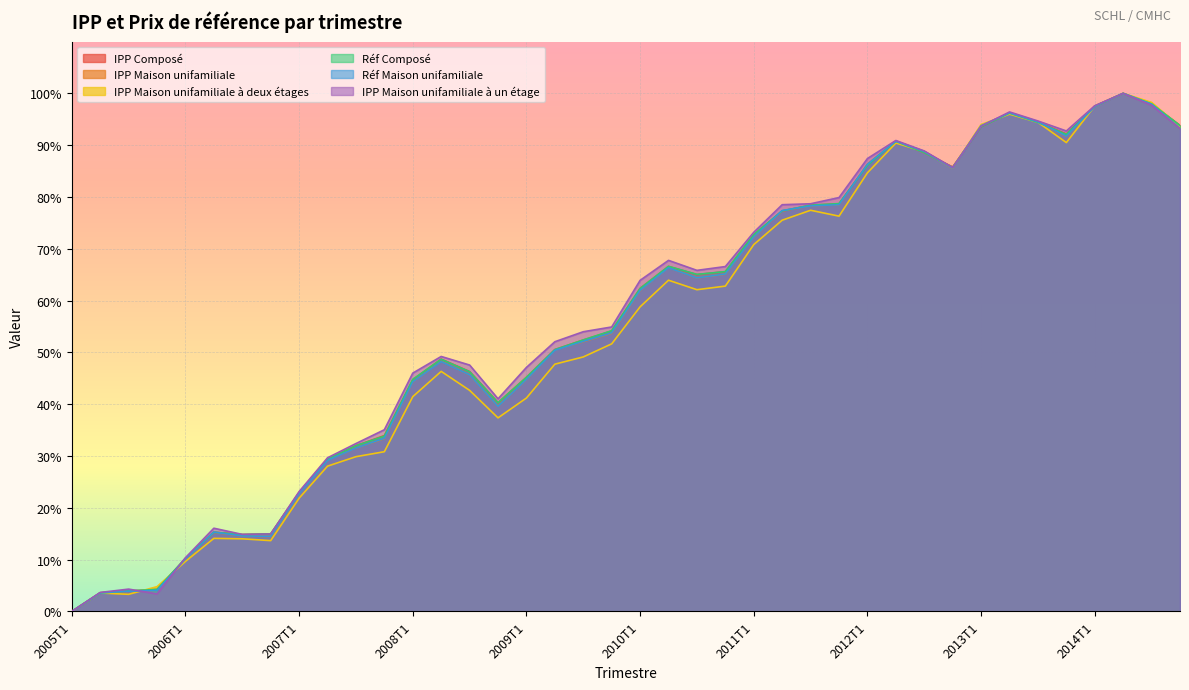

What value does the IPP Maison unifamiliale à deux étages series have at 2005T2?

3.6